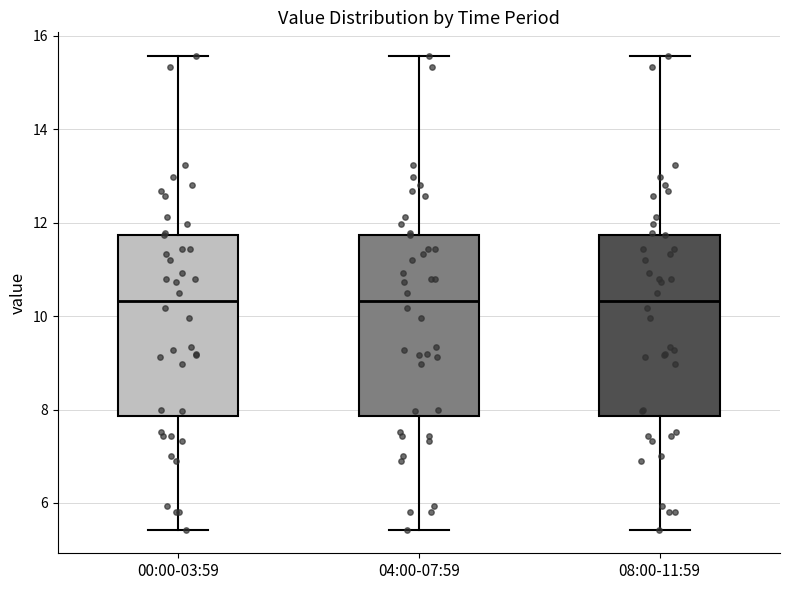

Reading left to right, transcribe this box plot: for each box, give where its median line is, the range the box spans, and where its two whiskers end, as read against the y-axis. The values are not printed on the chart, so give them approximately, as read against the axis.

00:00-03:59: median 10.4, box 7.8 to 11.8, whiskers 5.4 to 15.6
04:00-07:59: median 10.4, box 7.8 to 11.8, whiskers 5.4 to 15.6
08:00-11:59: median 10.4, box 7.8 to 11.8, whiskers 5.4 to 15.6